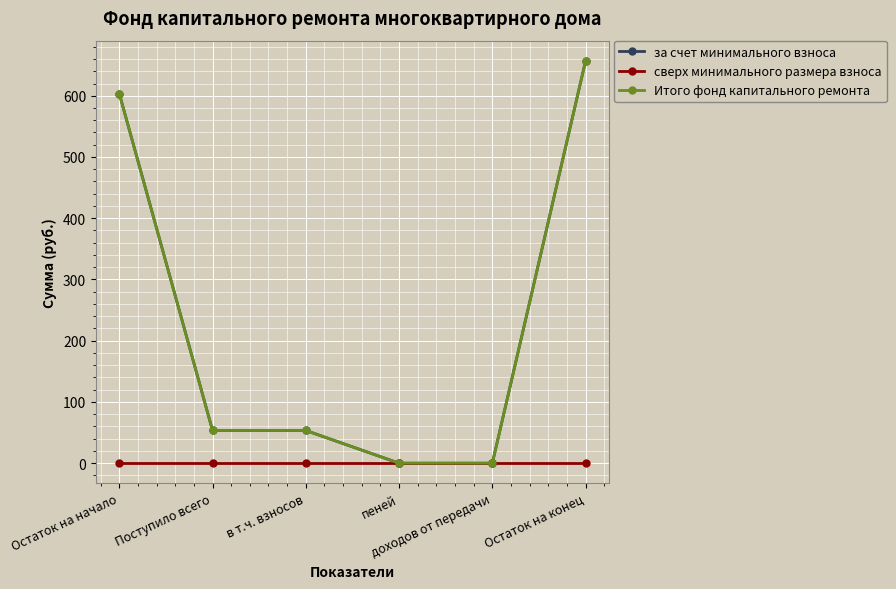

True or false: Итого фонд капитального ремонта and за счет минимального взноса cross at least once.

False